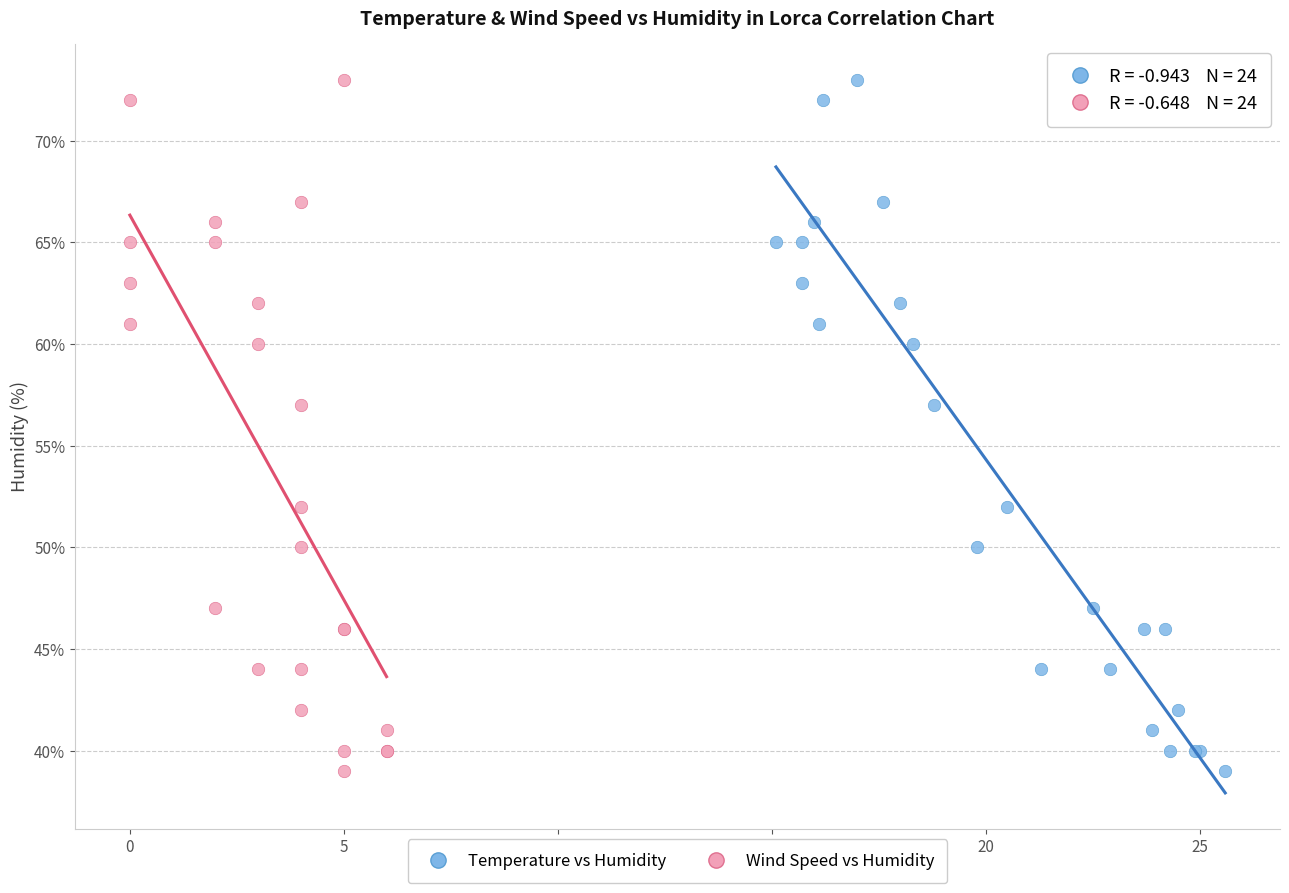

What are all the series names shown in the legend?

Temperature vs Humidity, Wind Speed vs Humidity